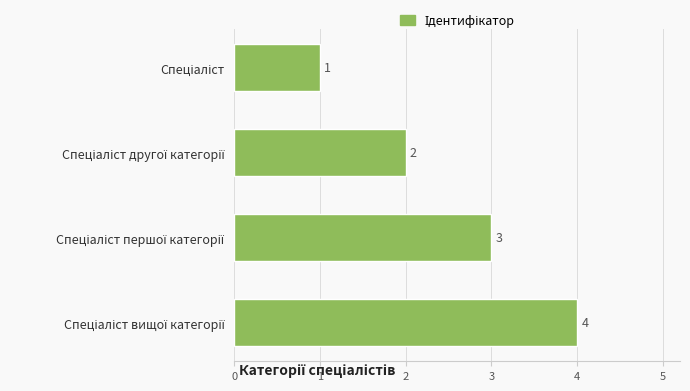

What is the greatest value displayed?

4